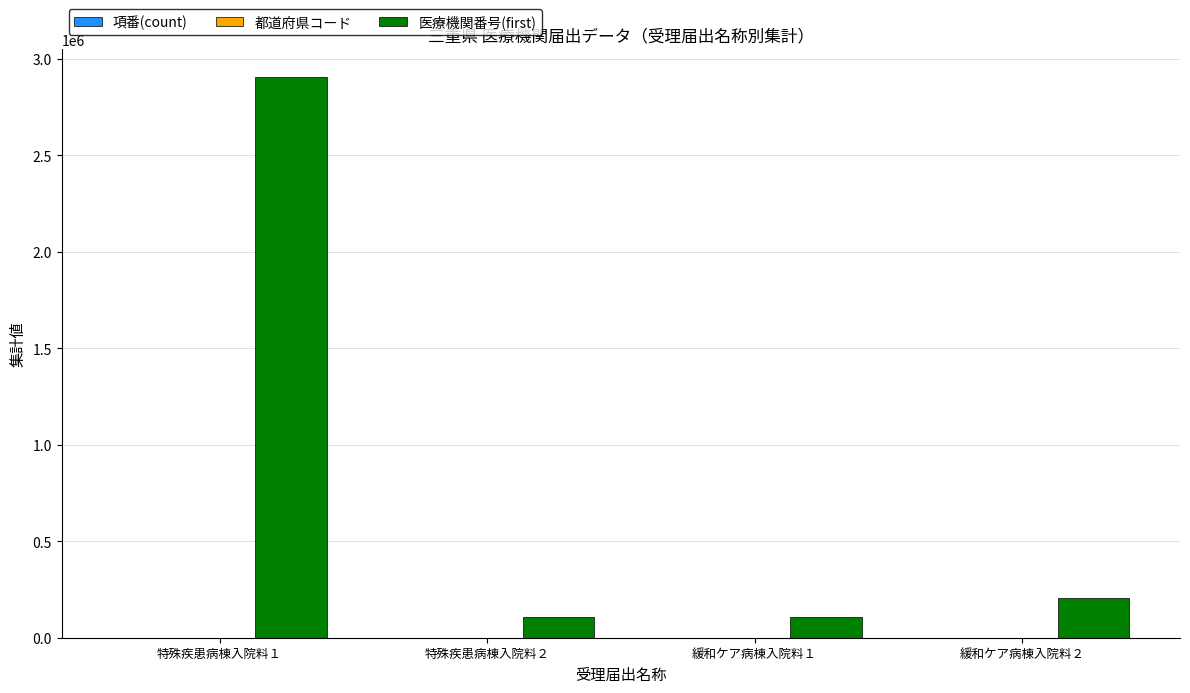

What is the maximum value shown in the chart?

2905263